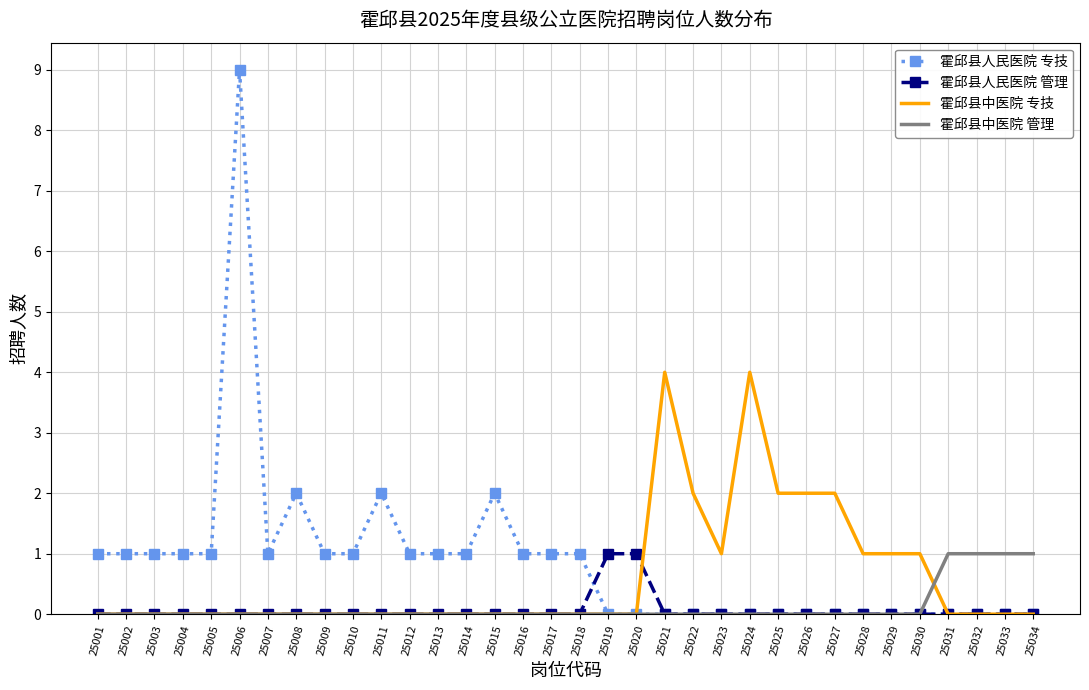

Which series changed the most between 25019 and 25024?

霍邱县中医院 专技